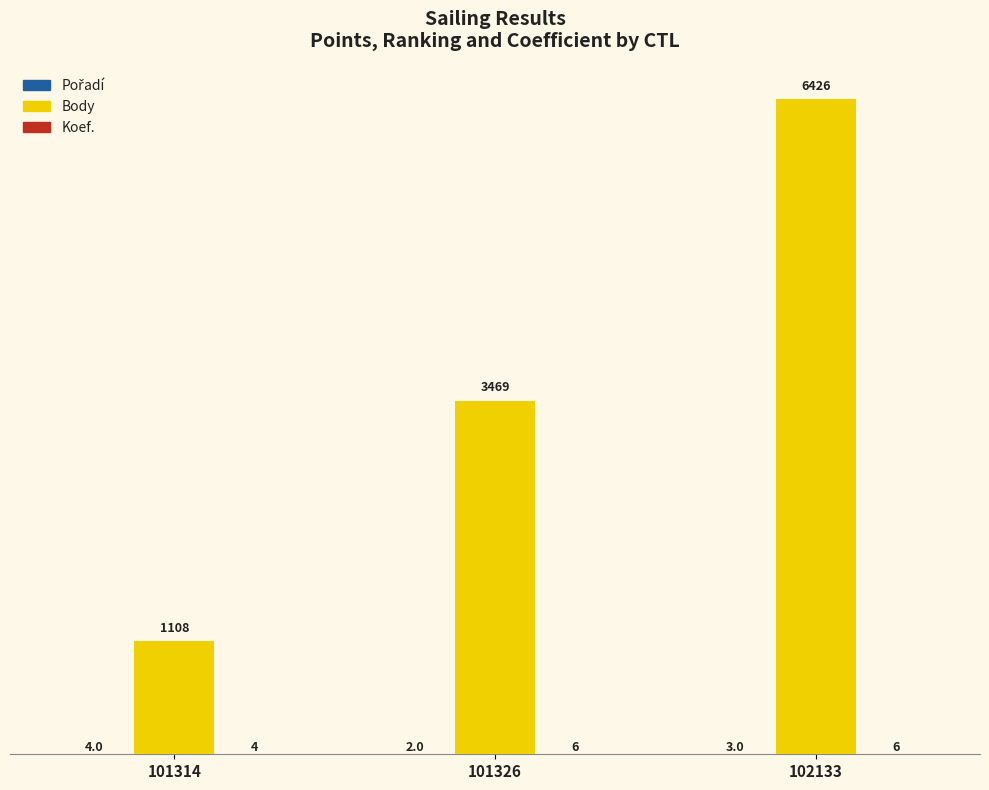

Are the bars grouped side by side (vs. stacked)?

Yes